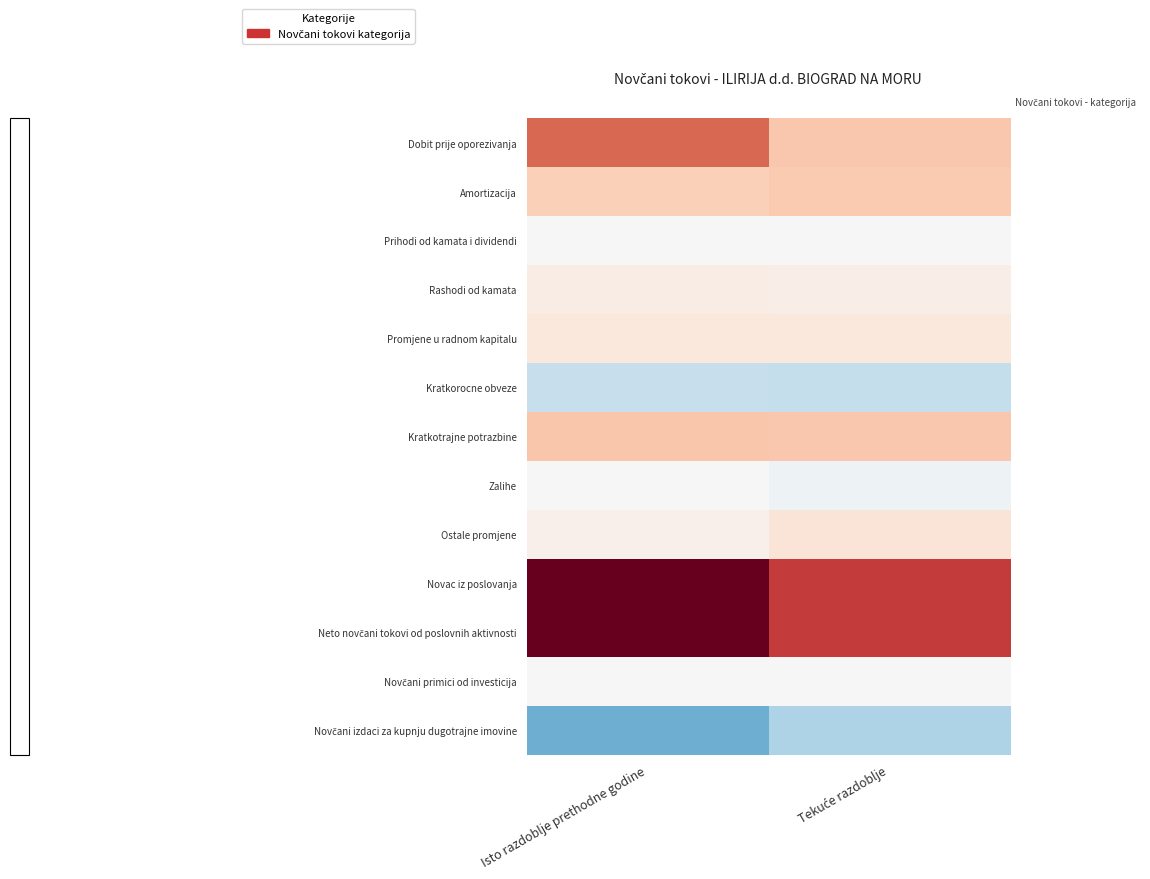

How many series are shown in this chart?

13